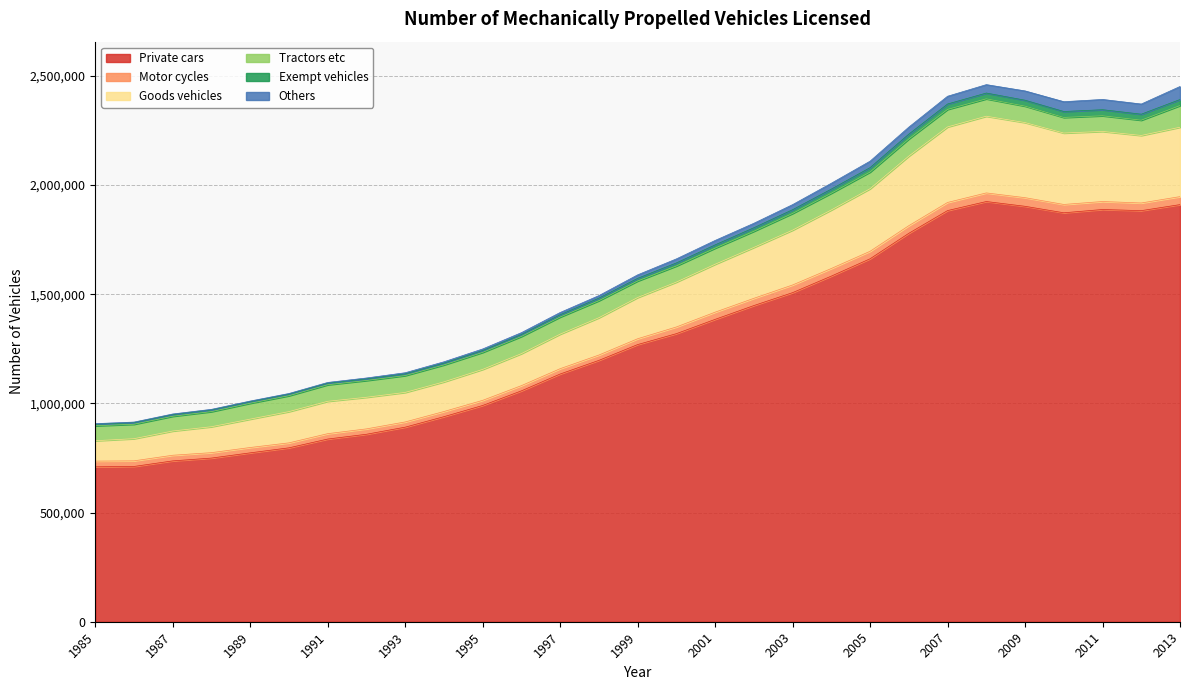

What is the minimum value for Private cars?

709546